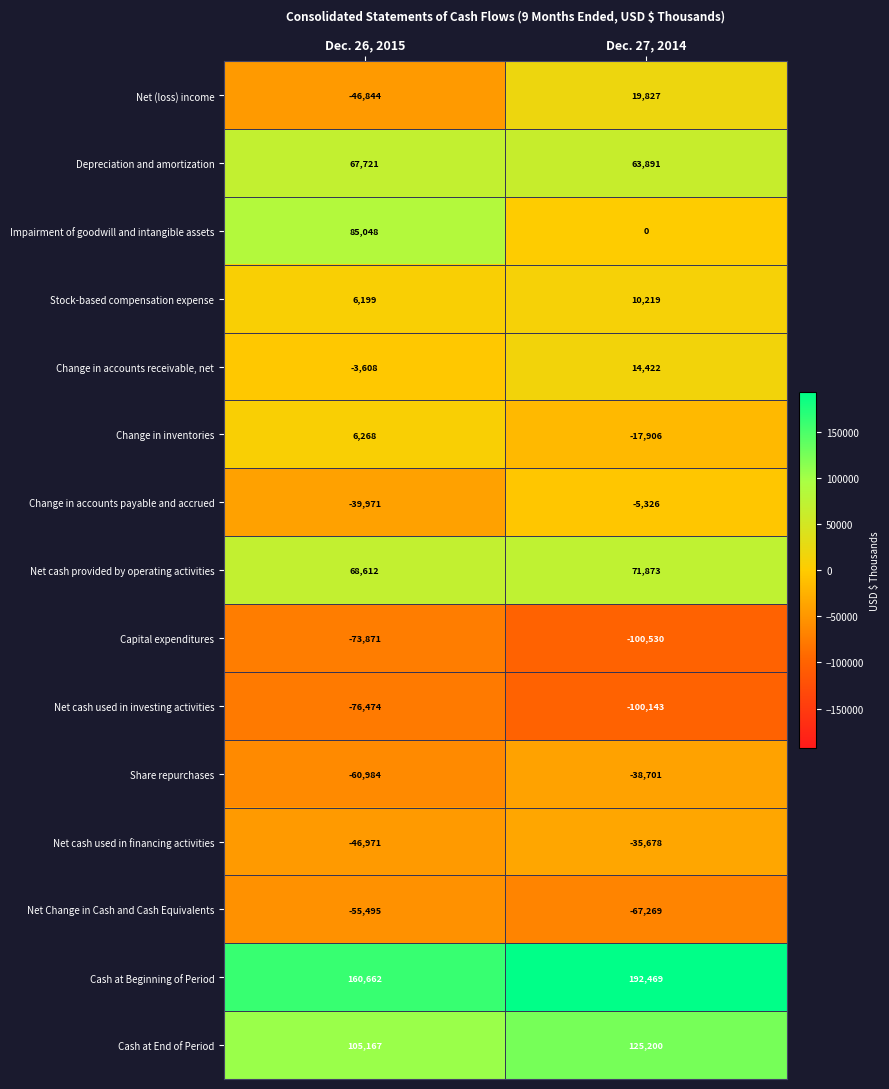

What is the sum of the Net cash used in investing activities values at Dec. 27, 2014 and Dec. 26, 2015?

-176617